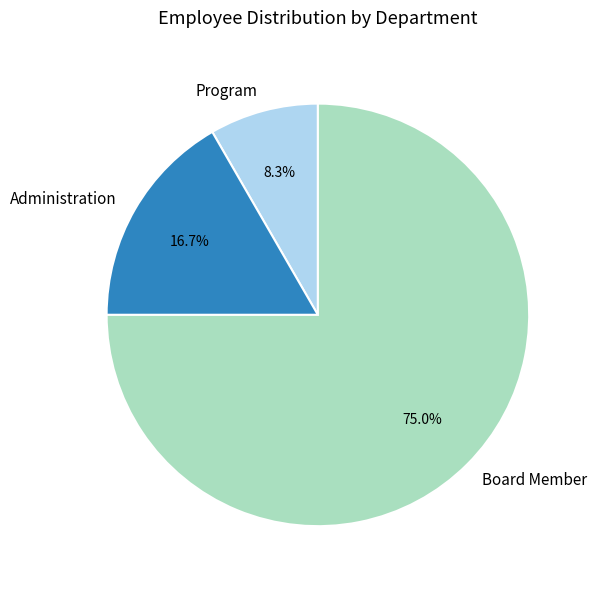

To the nearest percent, what is the average slice percentage?

33%